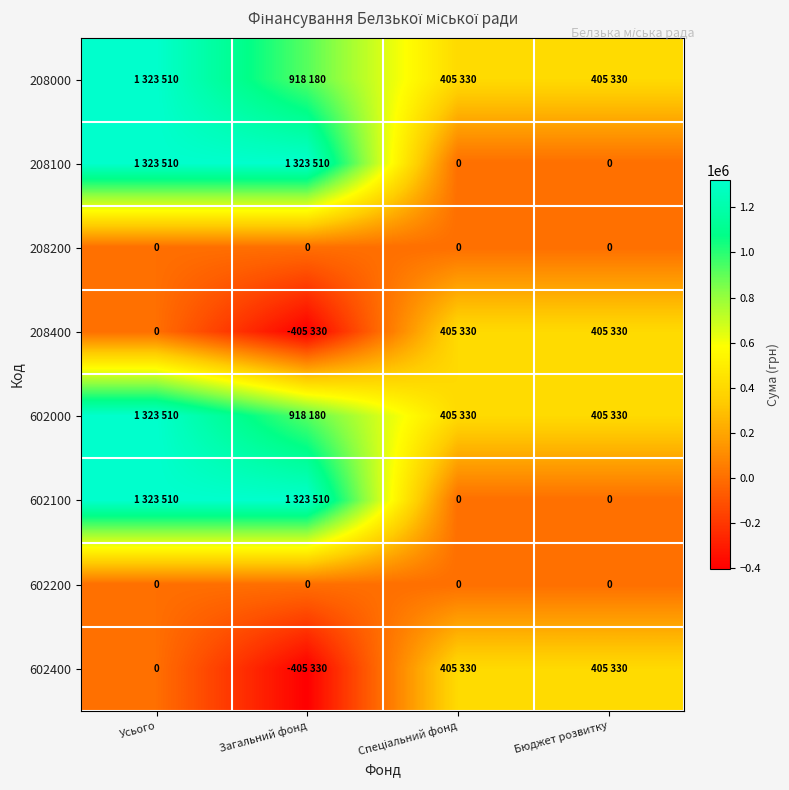

True or false: 602200 has a value of 0 at Загальний фонд.

True